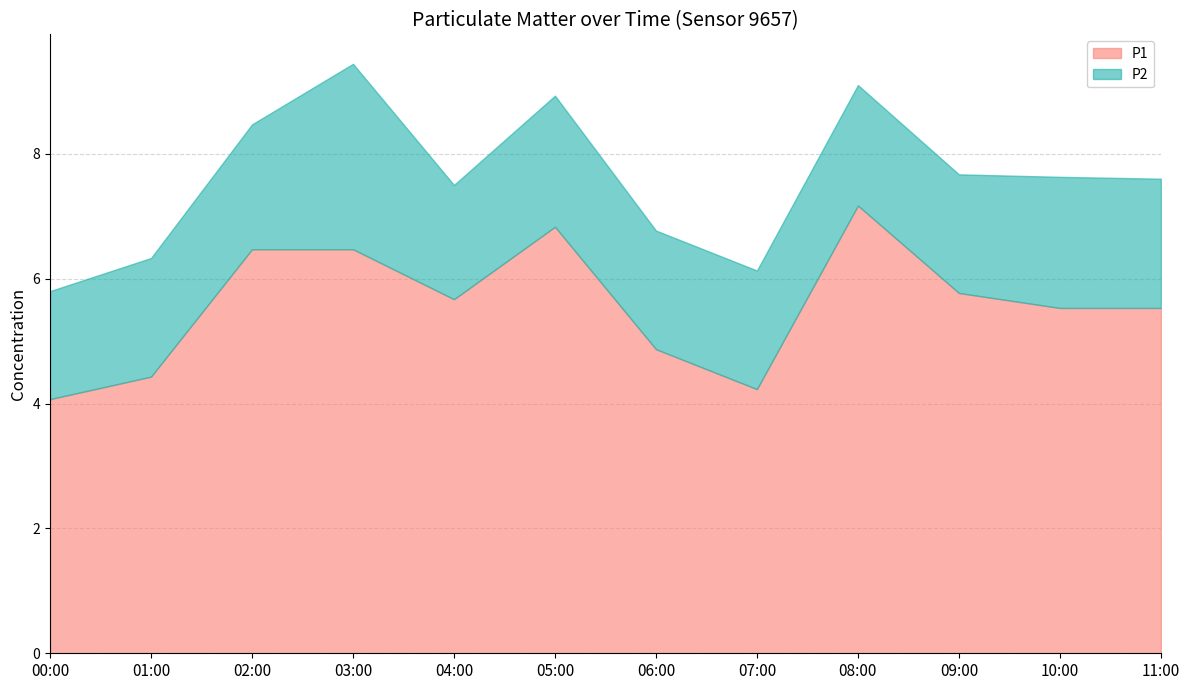

Is the value of P1 at 09:00 greater than the value of P2 at 04:00?

Yes